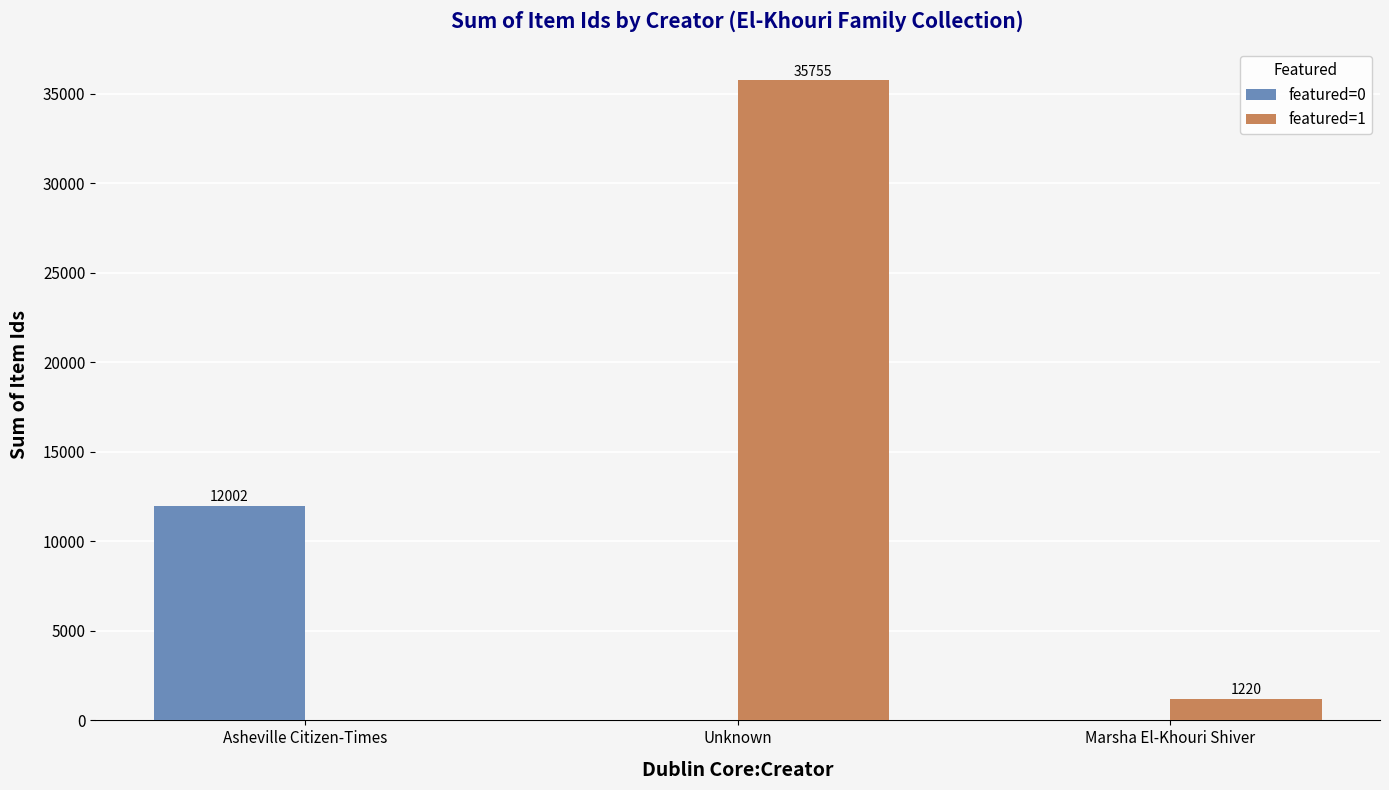

How many values in featured=0 are above zero?

1